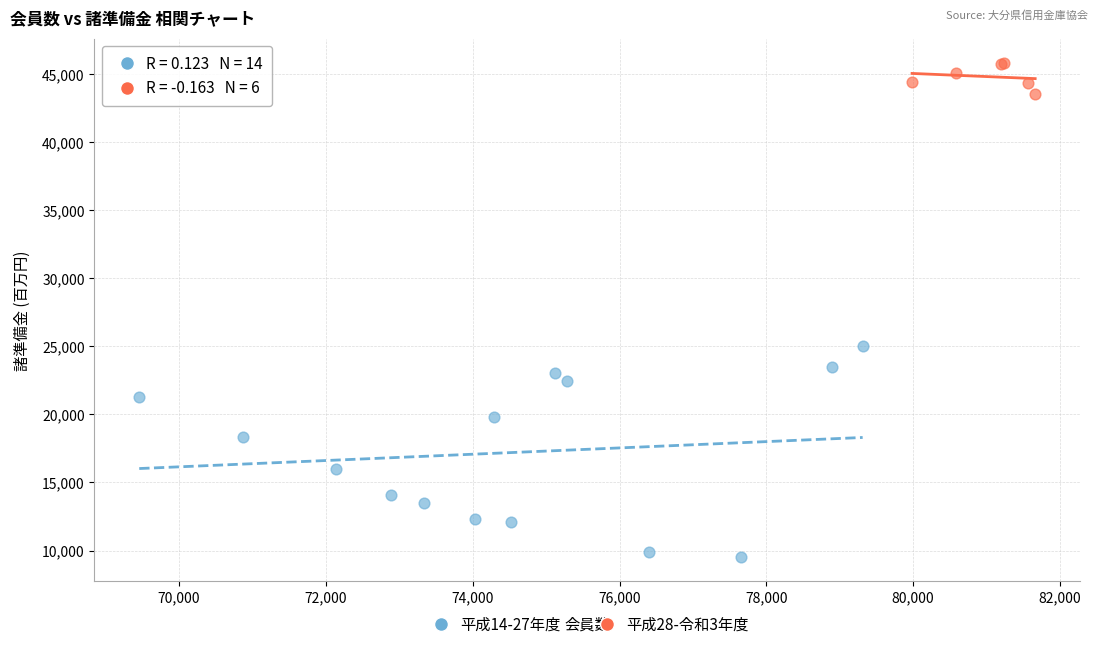

Which series has the widest spread of Y values?

平成14-27年度